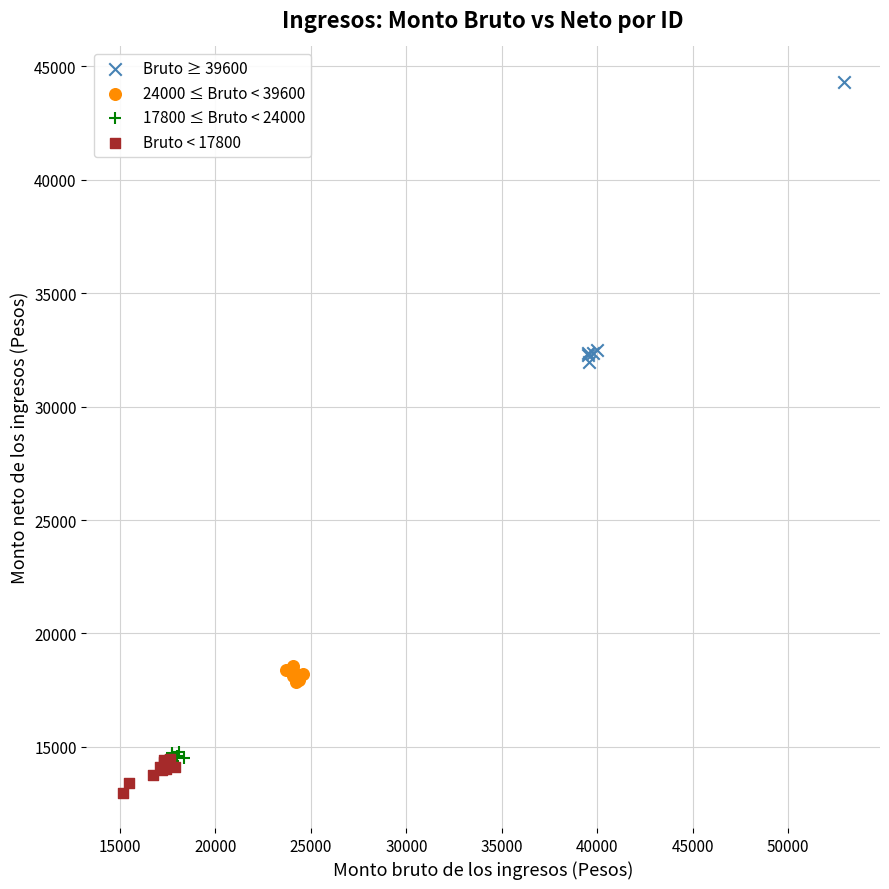

What are all the series names shown in the legend?

Bruto ≥ 39600, 24000 ≤ Bruto < 39600, 17800 ≤ Bruto < 24000, Bruto < 17800